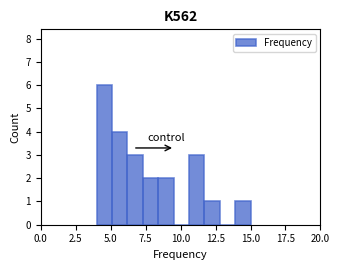

Read against the x-axis, roughly where is the centre of the tallest bar?

4.5